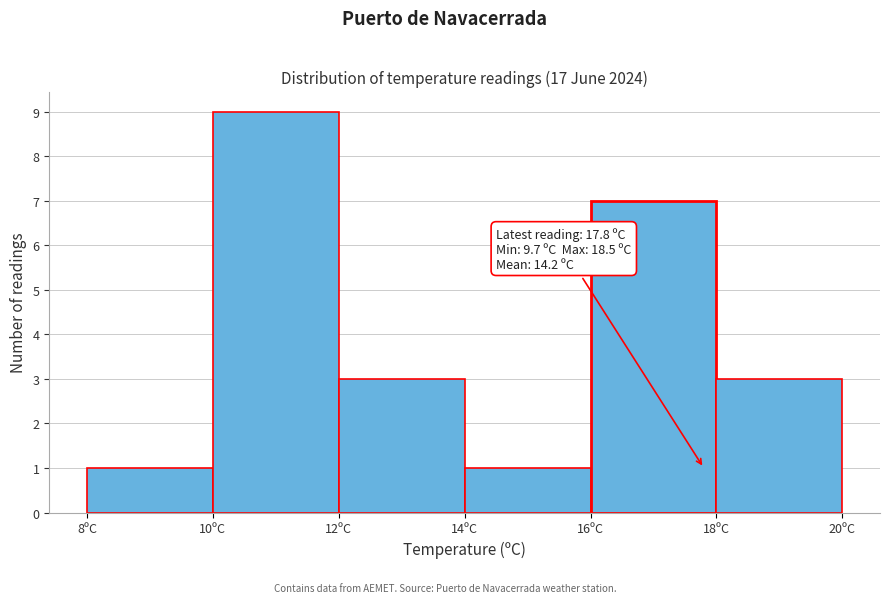

Over which range of the x-axis is the bar tallest?

10 to 12